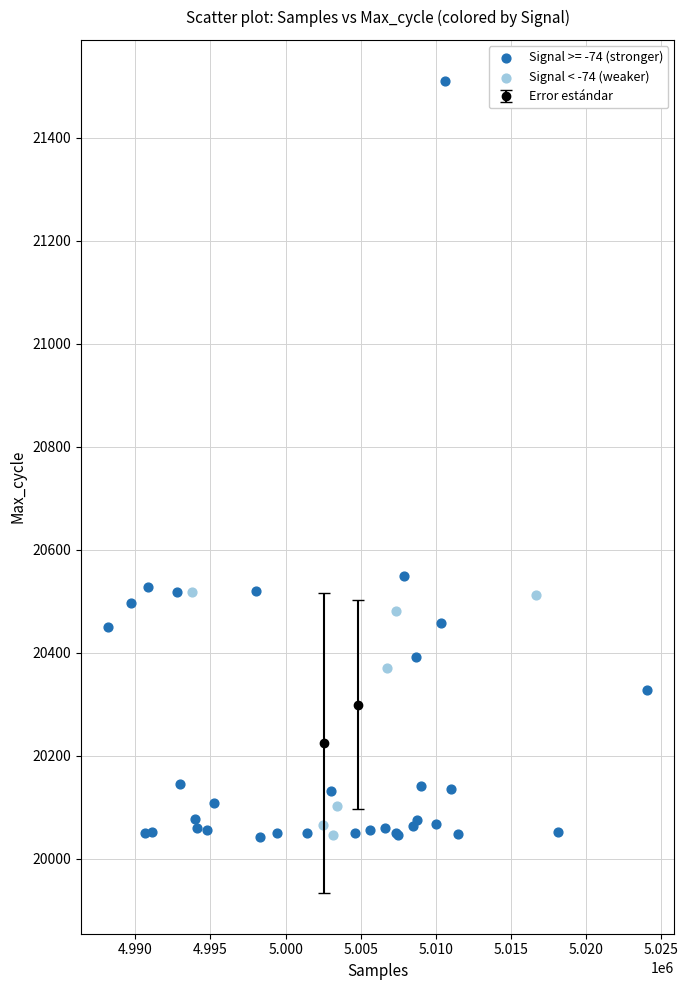

Which series contains the highest Y value?

Signal >= -74 (stronger)